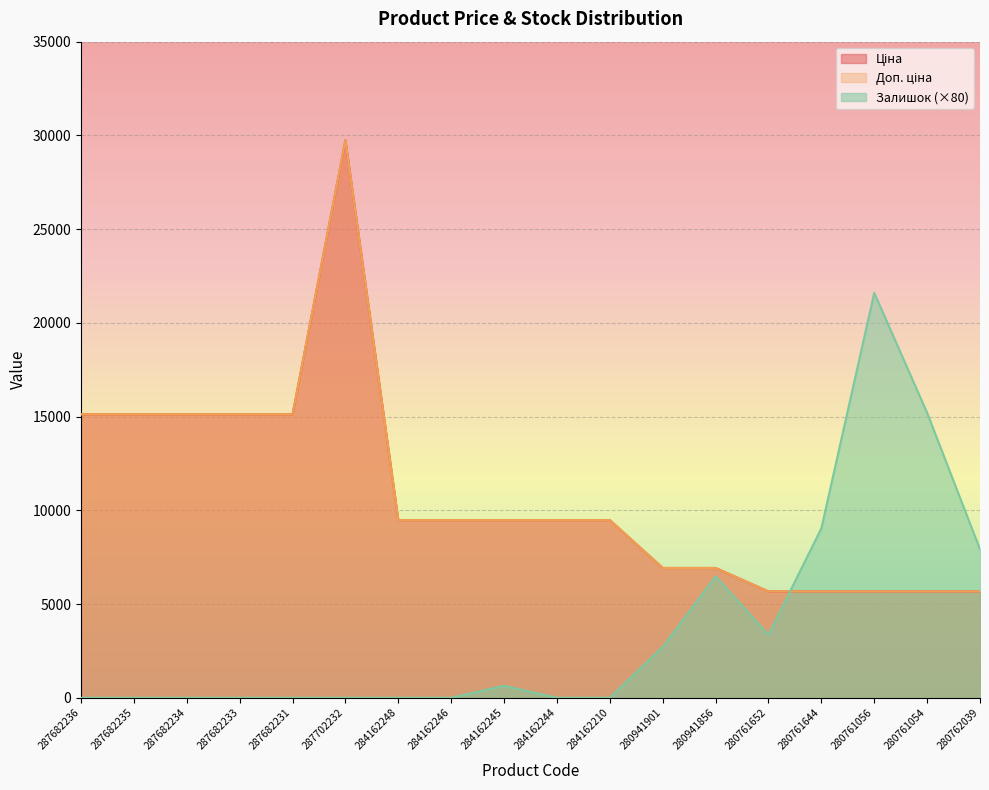

The Доп. ціна series shows 6074.0 at 284162210. True or false?

False